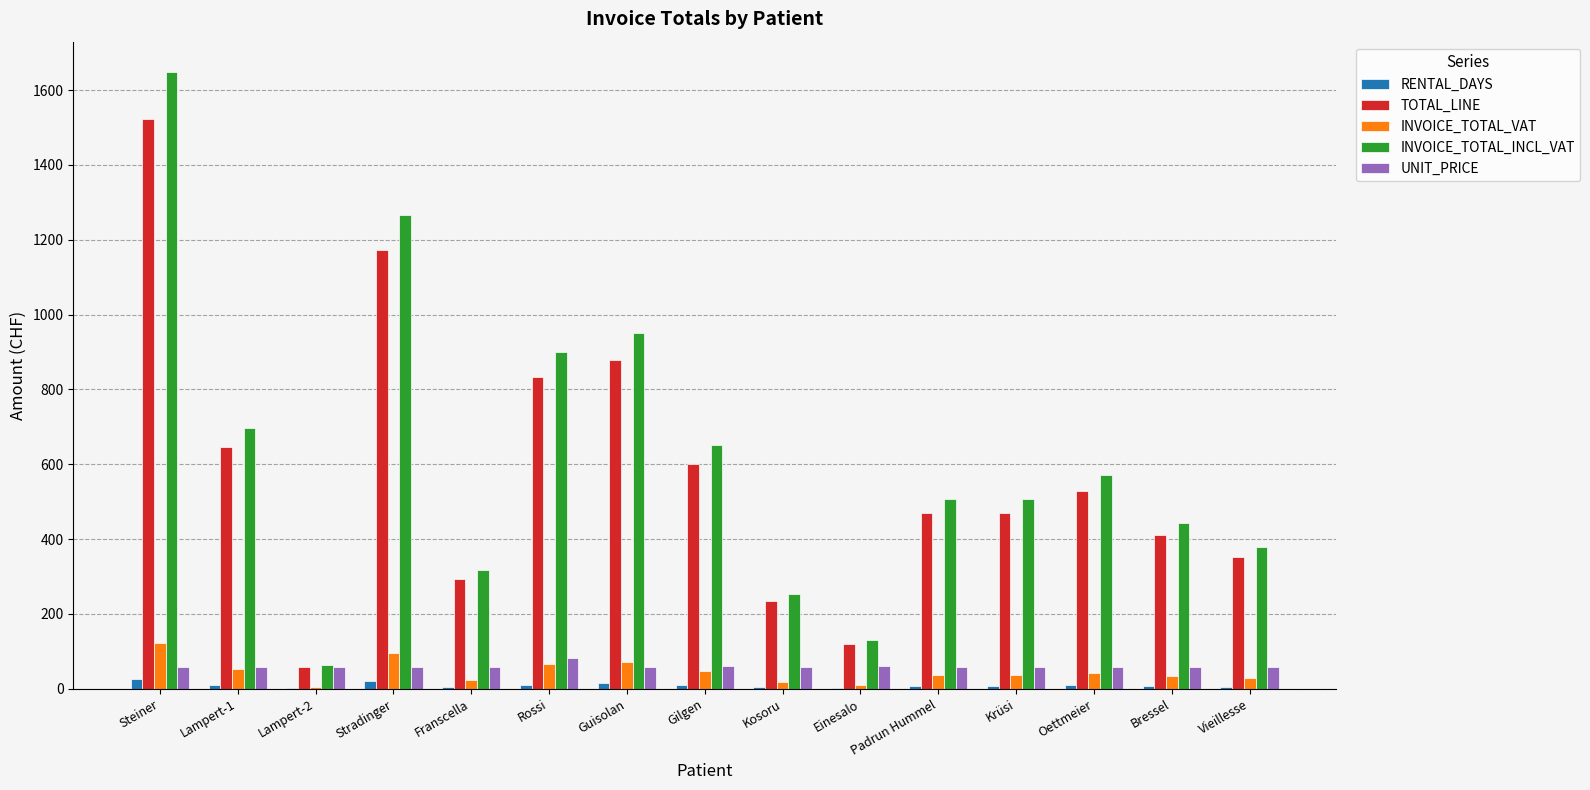

Count the number of categories in the chart.

15